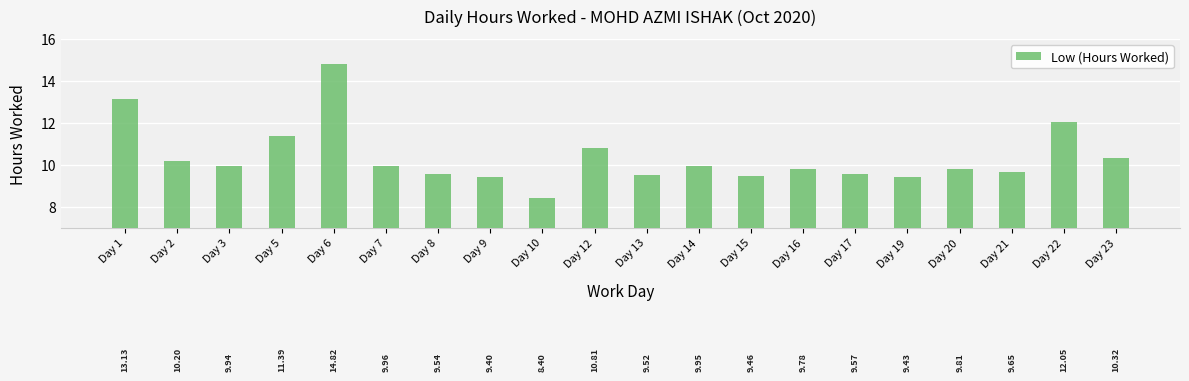

At which category does the chart reach its minimum across all series?

Day 10